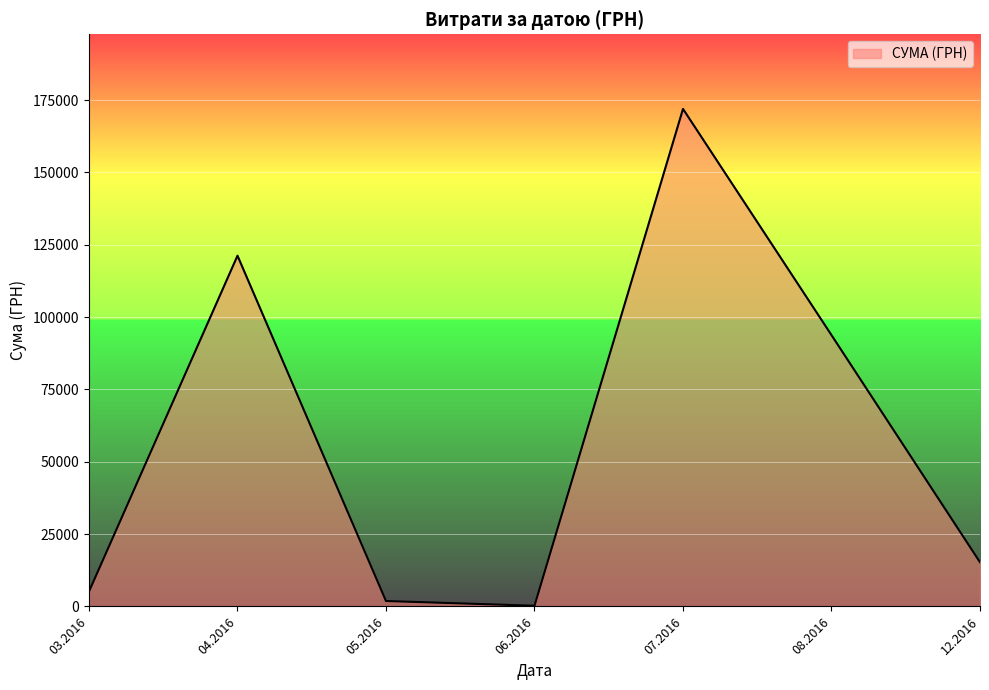

How many interior local valleys (lower than both neighbors) does the data have?

1